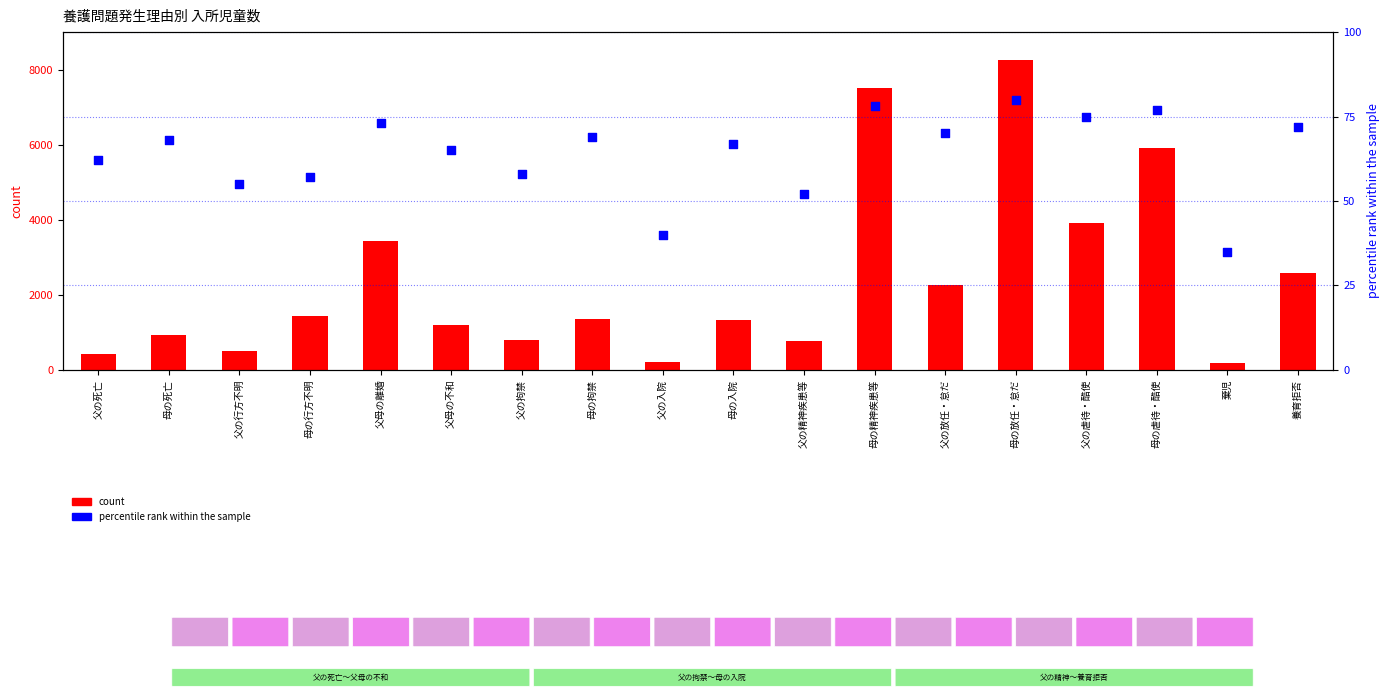

Is the value of count at 父の精神疾患等 greater than the value of percentile rank within the sample at 母の放任・怠だ?

Yes